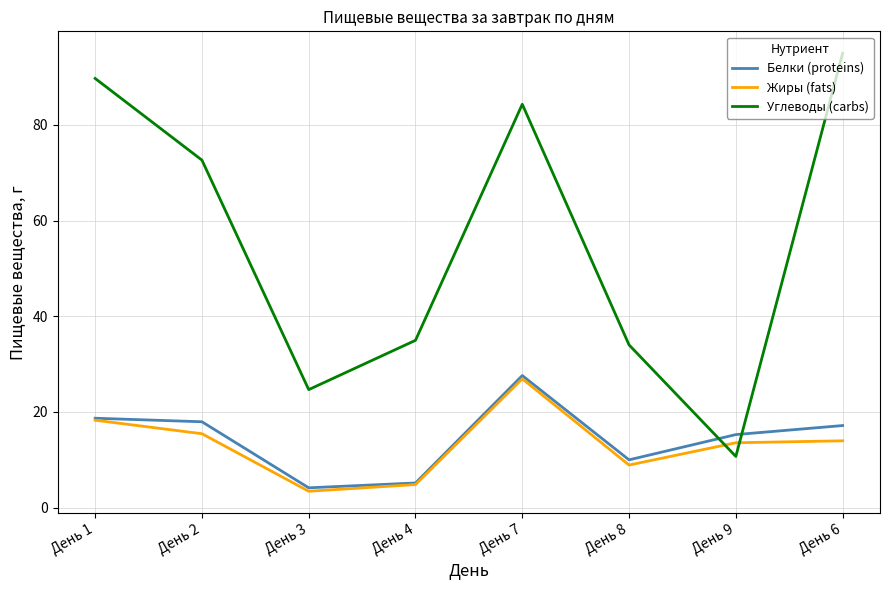

Where is Углеводы (carbs) nearest to the value 52?

День 4